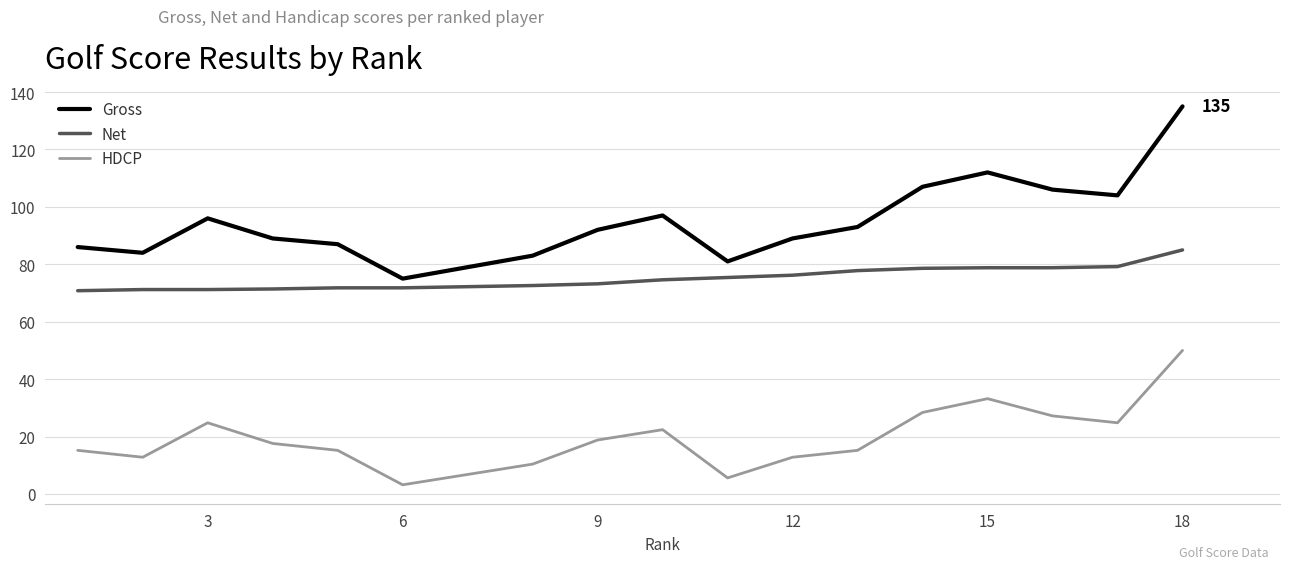

Which series has the largest range (max minus min)?

Gross